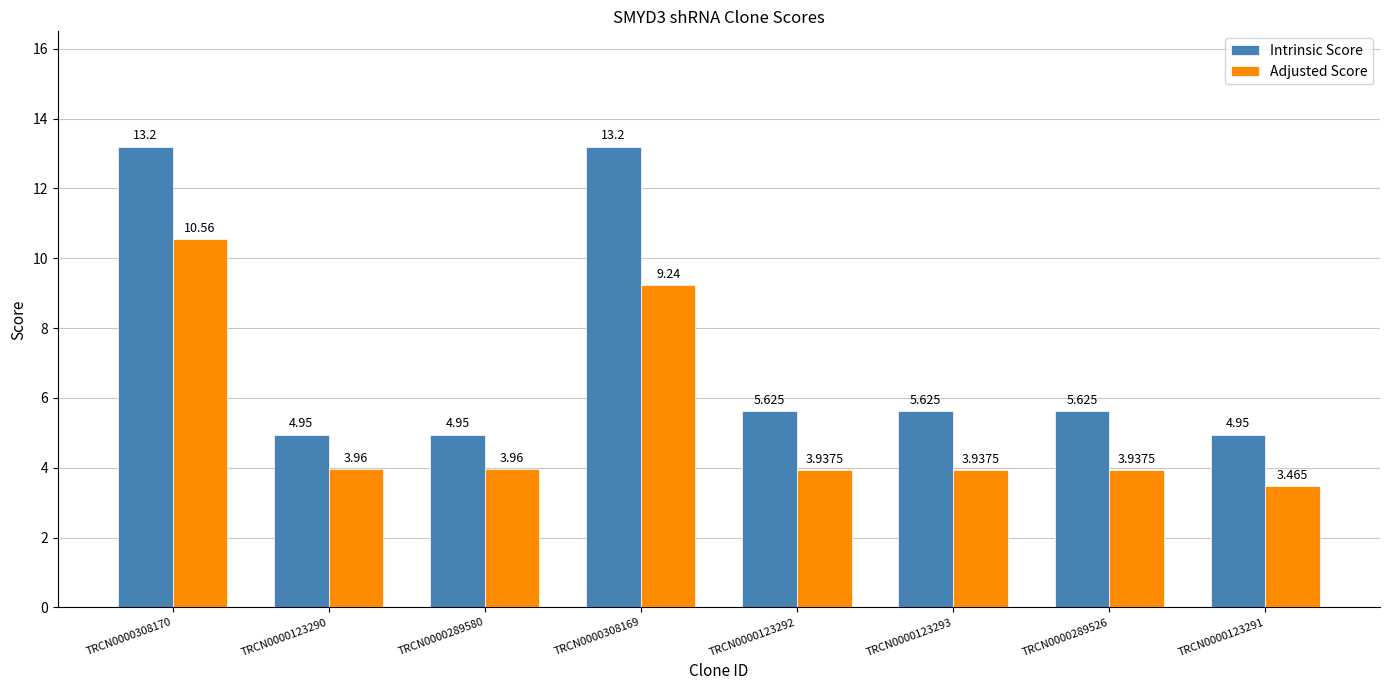

True or false: Intrinsic Score has a value of 13.2 at TRCN0000308169.

True